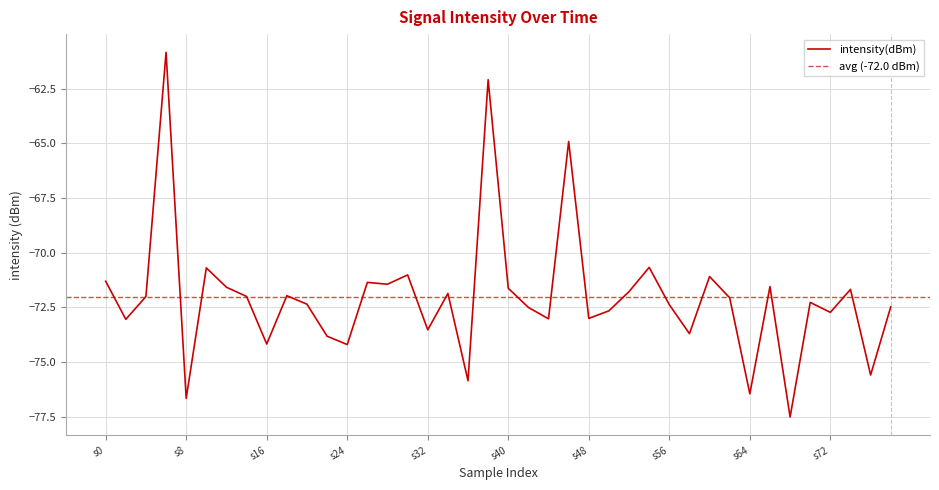

What is the greatest value displayed?

-60.8